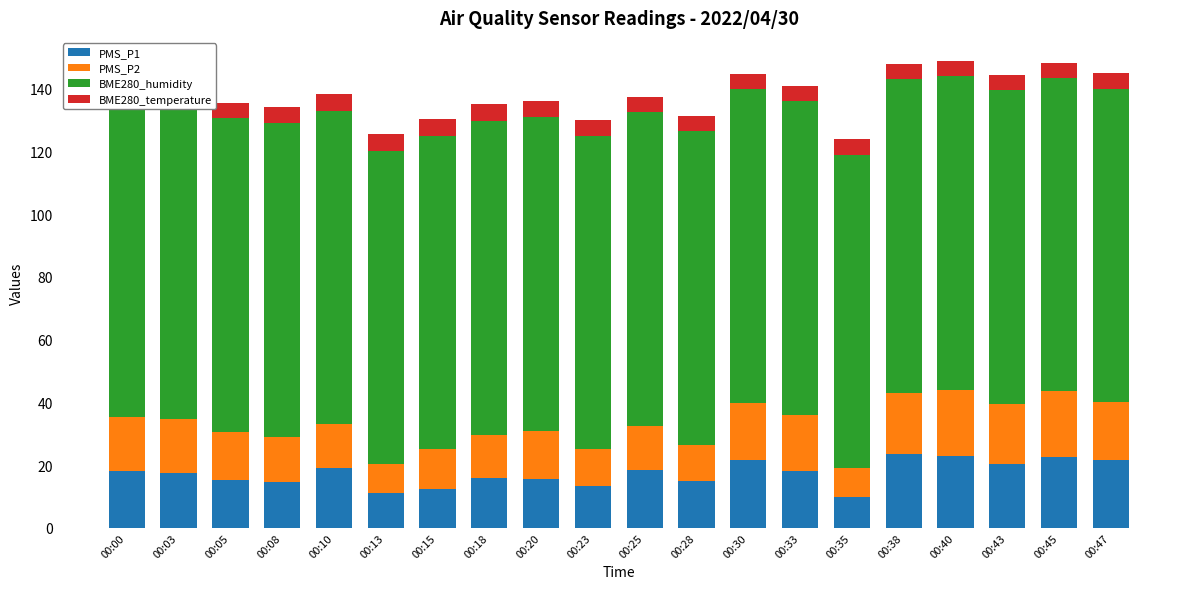

At which label does PMS_P2 reach its peak?

00:40